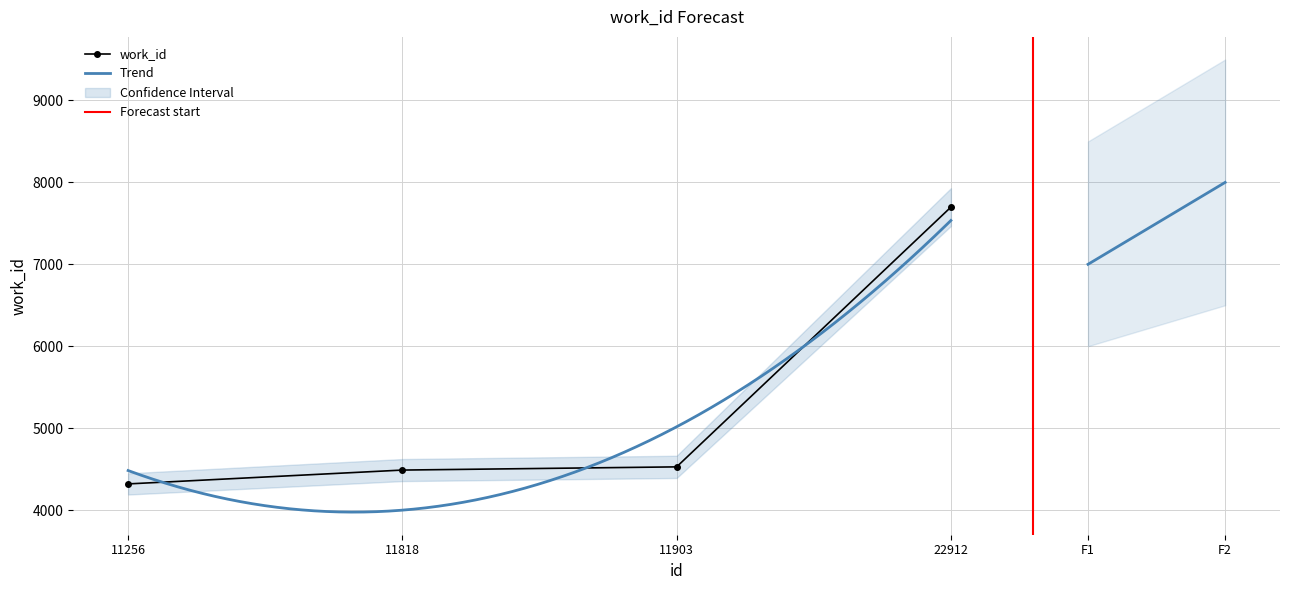

Where does the data first go above 4527?

22912